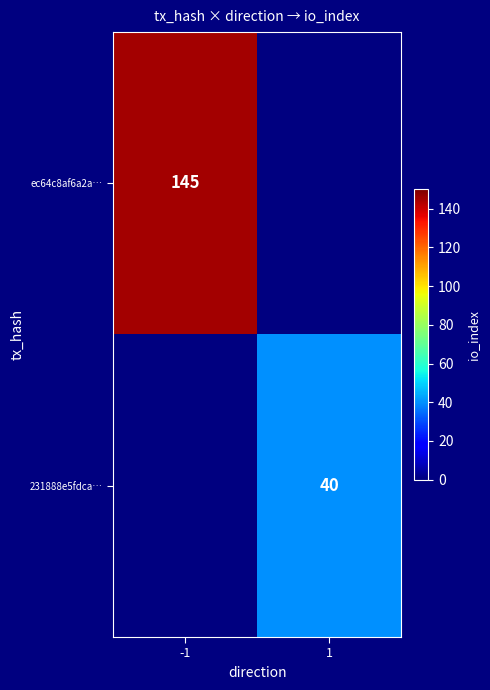

True or false: 231888e5fdca… has a value of 40 at 1.

True